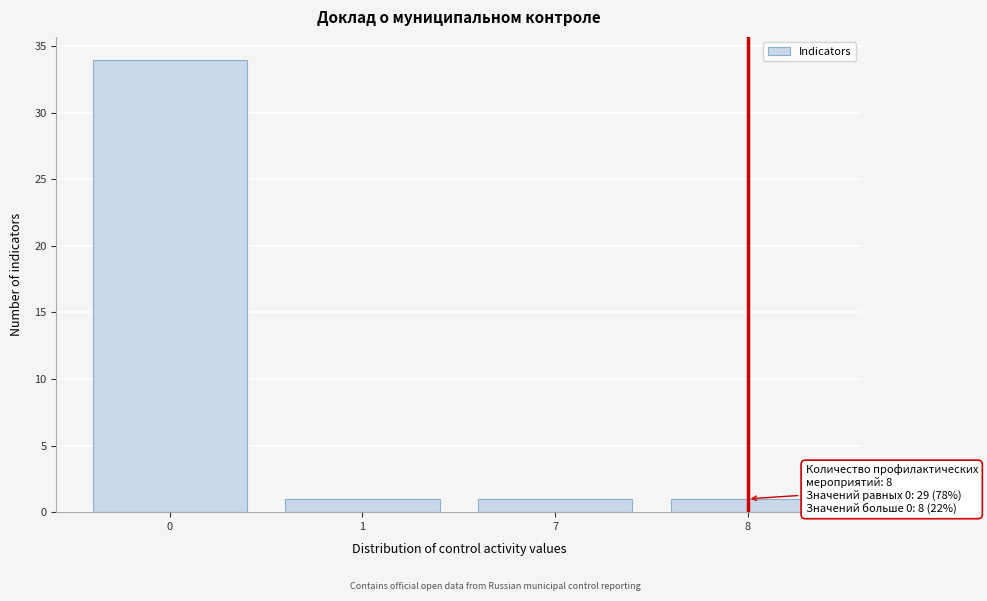

Reading right to left, transcribe all the data shown in this chart.

1	1	1	34